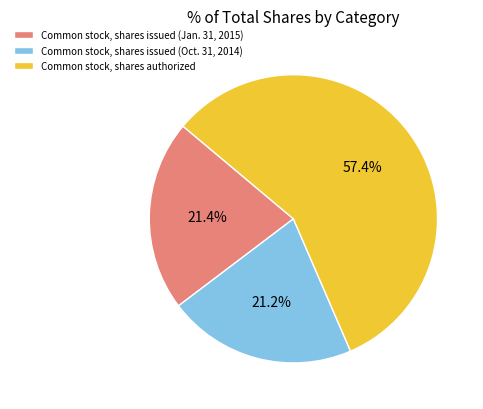

What percentage is the Common stock, shares authorized slice, to the nearest percent?

57%